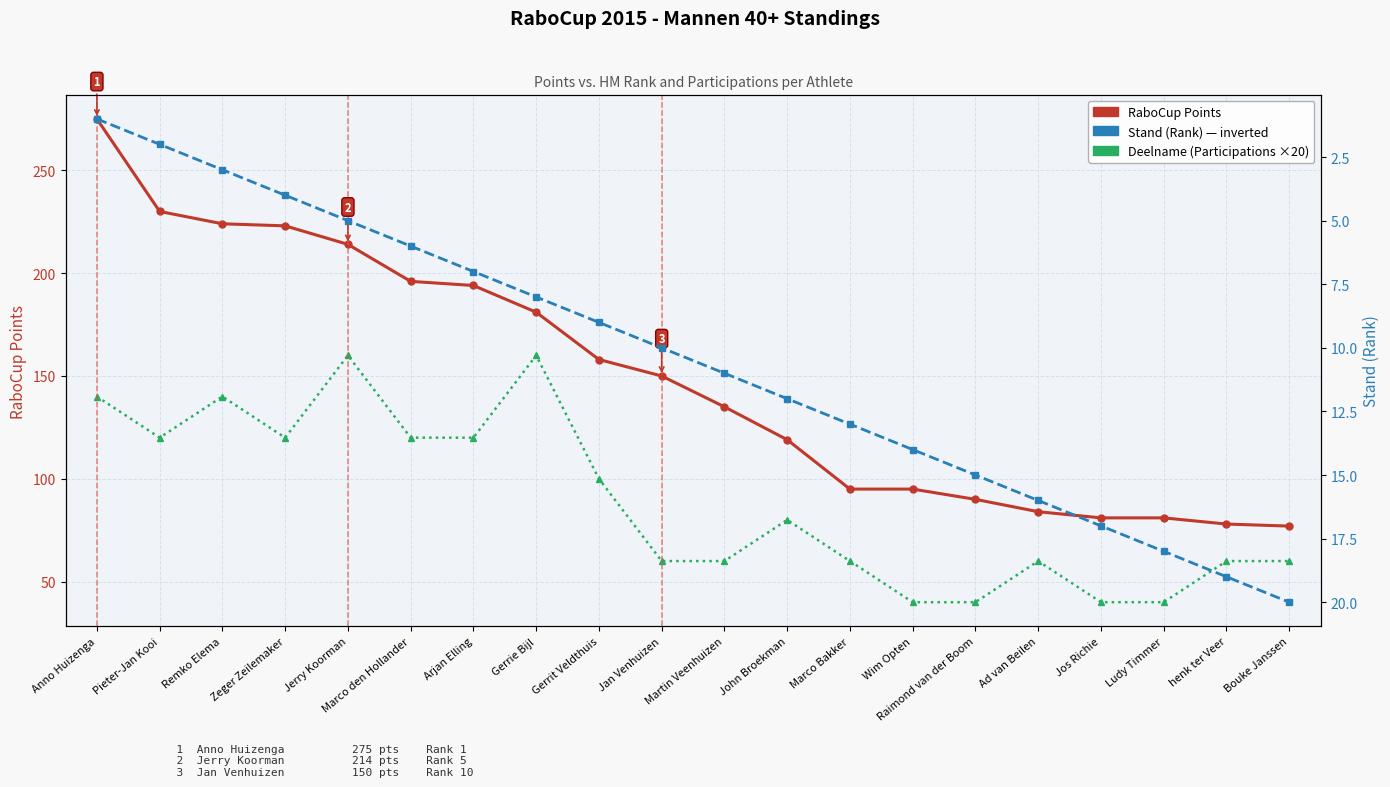

What is the maximum value for RaboCup Points?

275